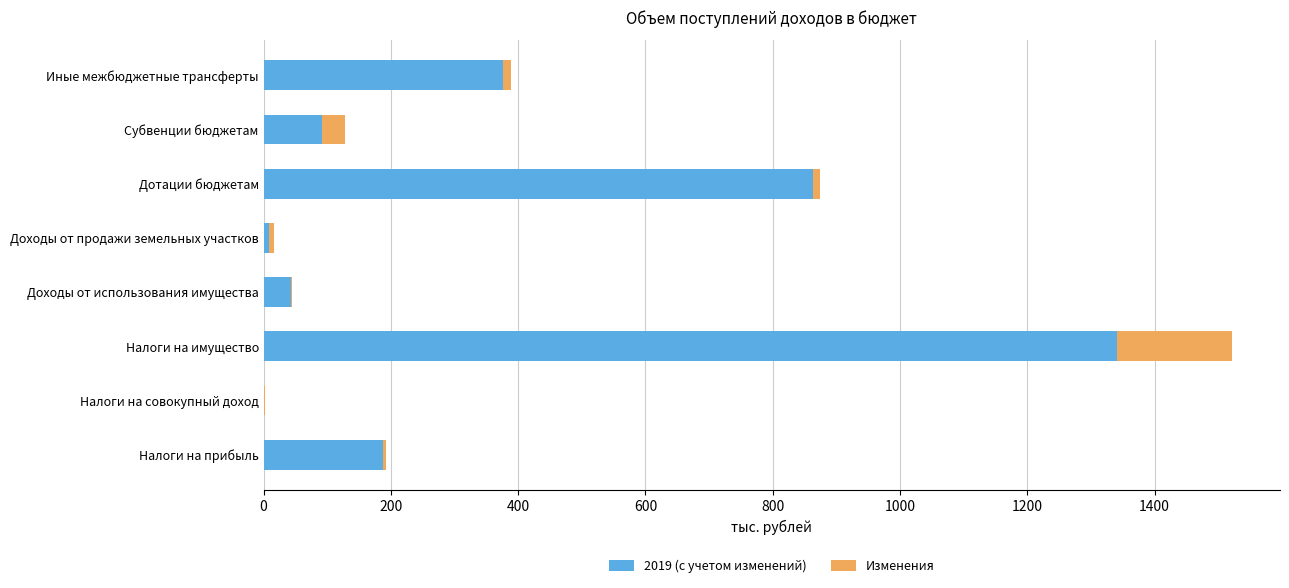

At which category is the sum across all series the highest?

Налоги на имущество